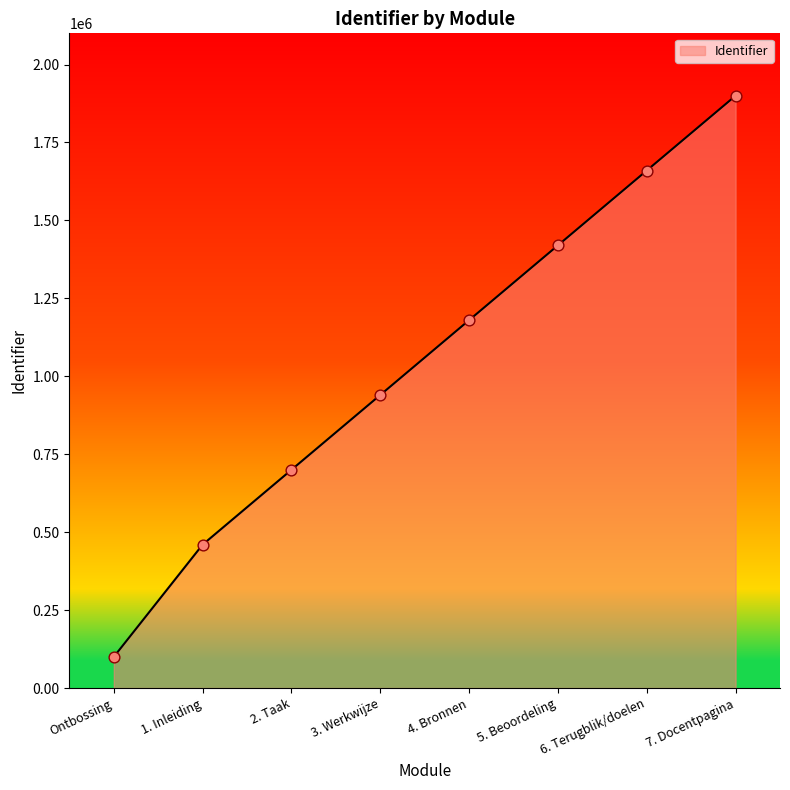

What is the change in value from 4. Bronnen to 5. Beoordeling?

+240000